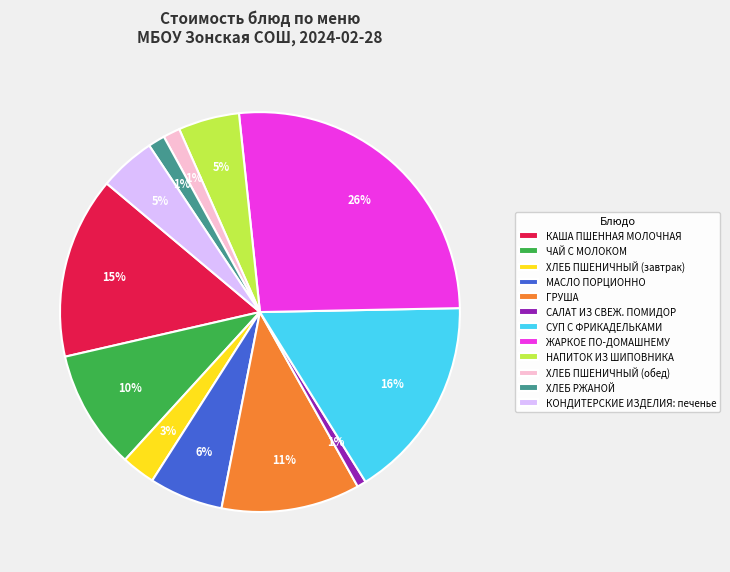

What is the ratio of the value at САЛАТ ИЗ СВЕЖ. ПОМИДОР to the value at ГРУША?

0.1